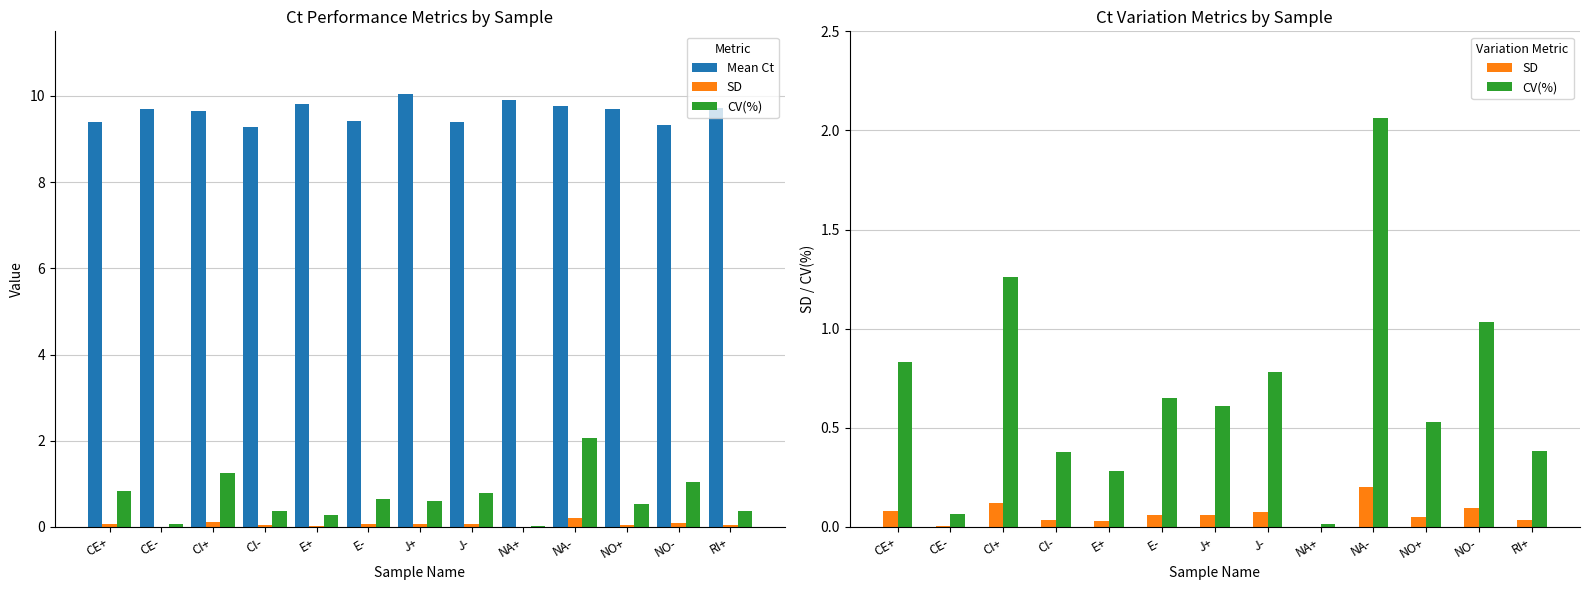

True or false: CV(%) has a value of 0.6 at J+.

True